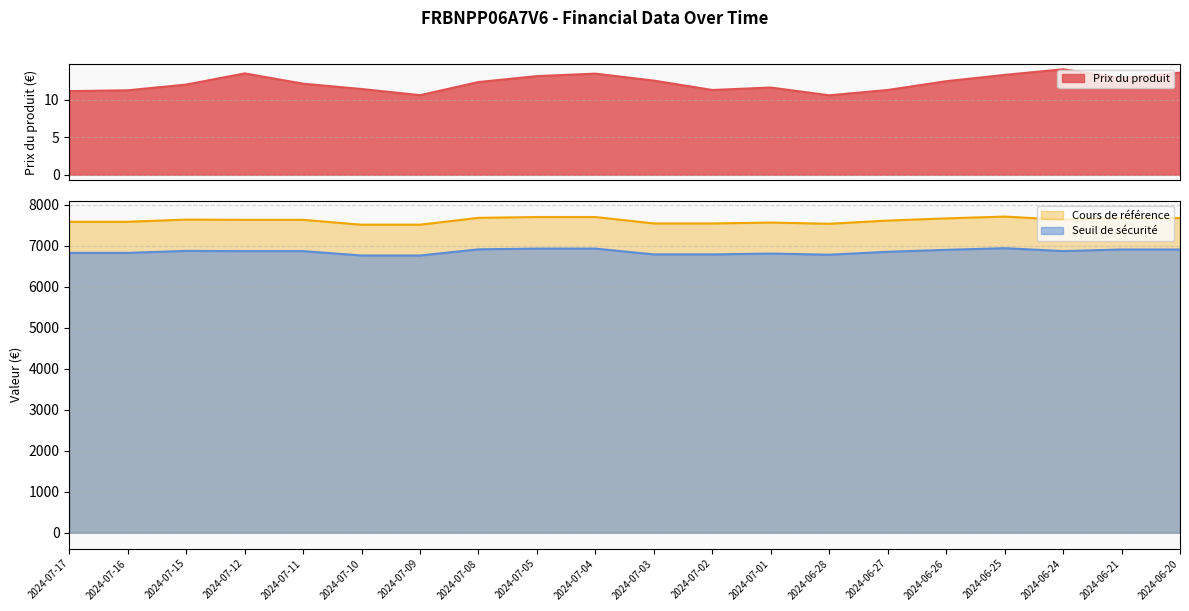

The Cours de référence series shows 11254.6 at 2024-06-25. True or false?

False